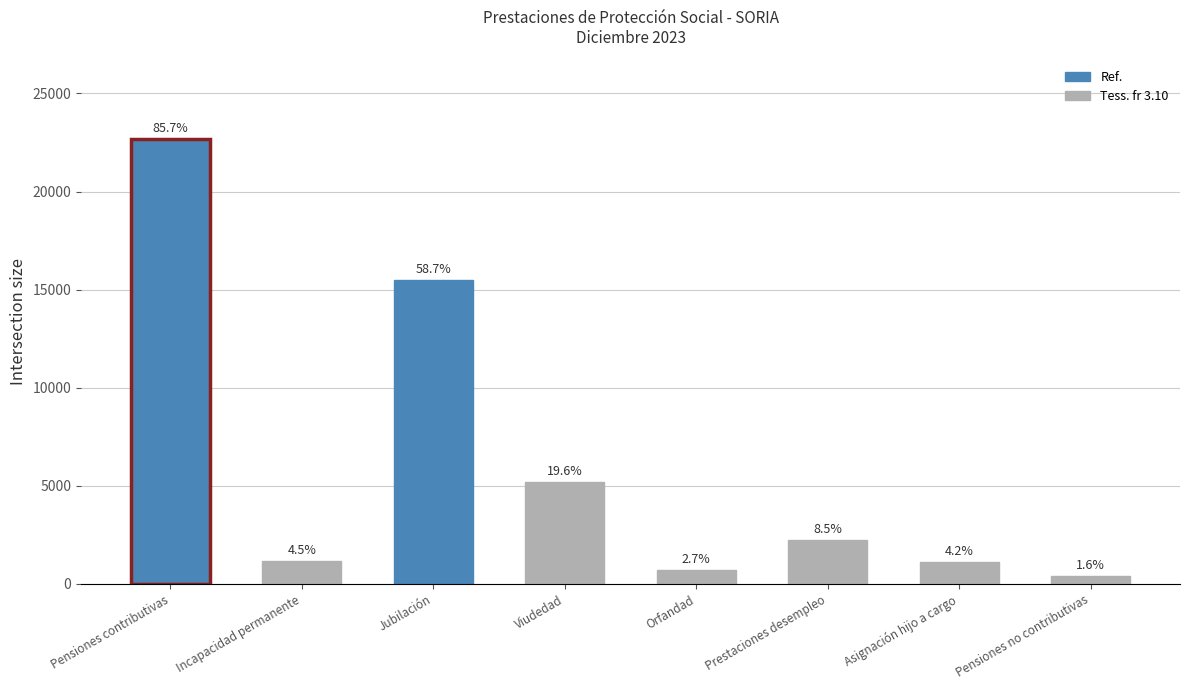

Reading right to left, extract all data points from this chart.

420	1105	2244	701	5189	15511	1180	22660